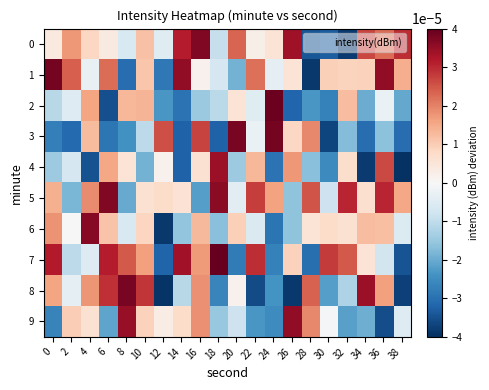

Which category has the lowest value across all series?

38